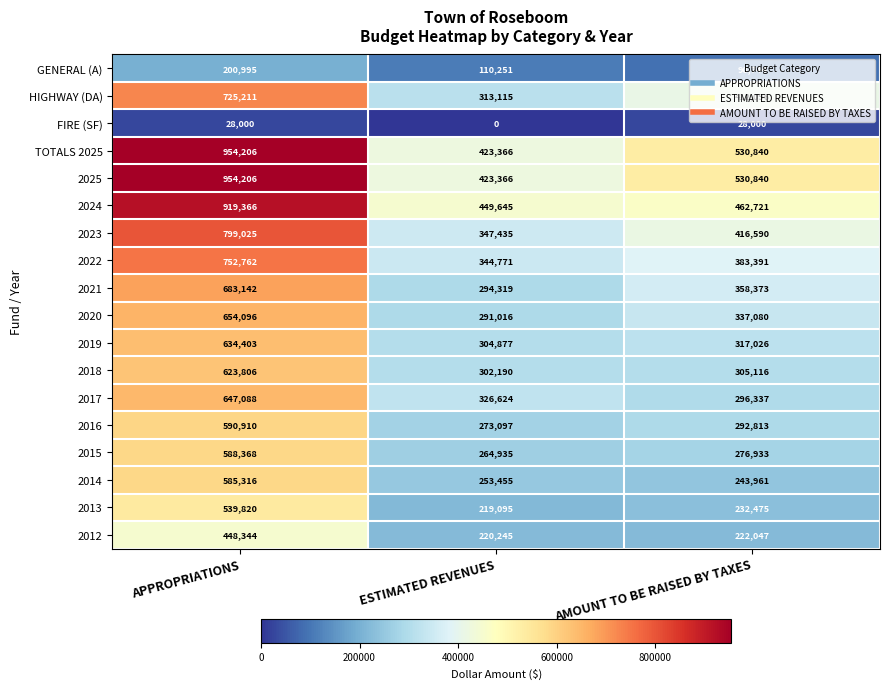

Read the HIGHWAY (DA) value at APPROPRIATIONS.

725211